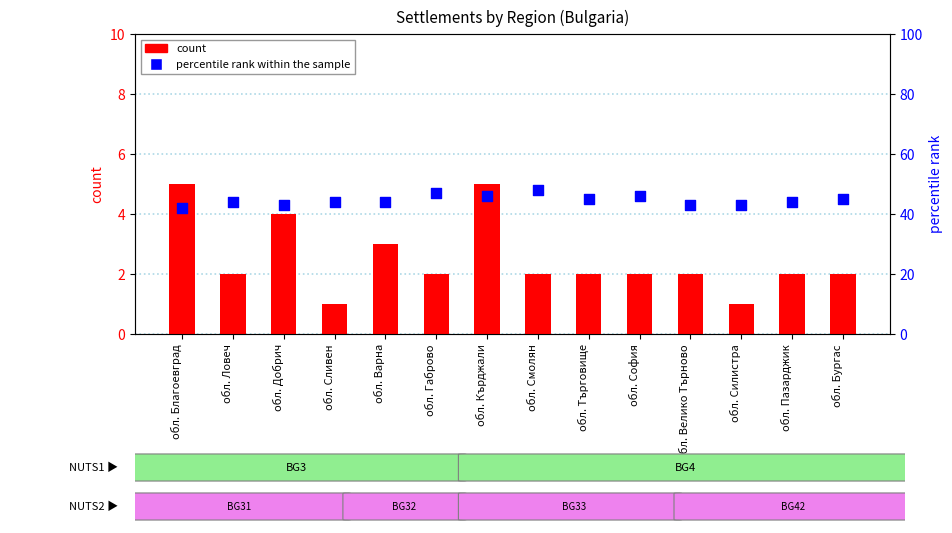

At which category is the sum across all series the highest?

обл. Кърджали